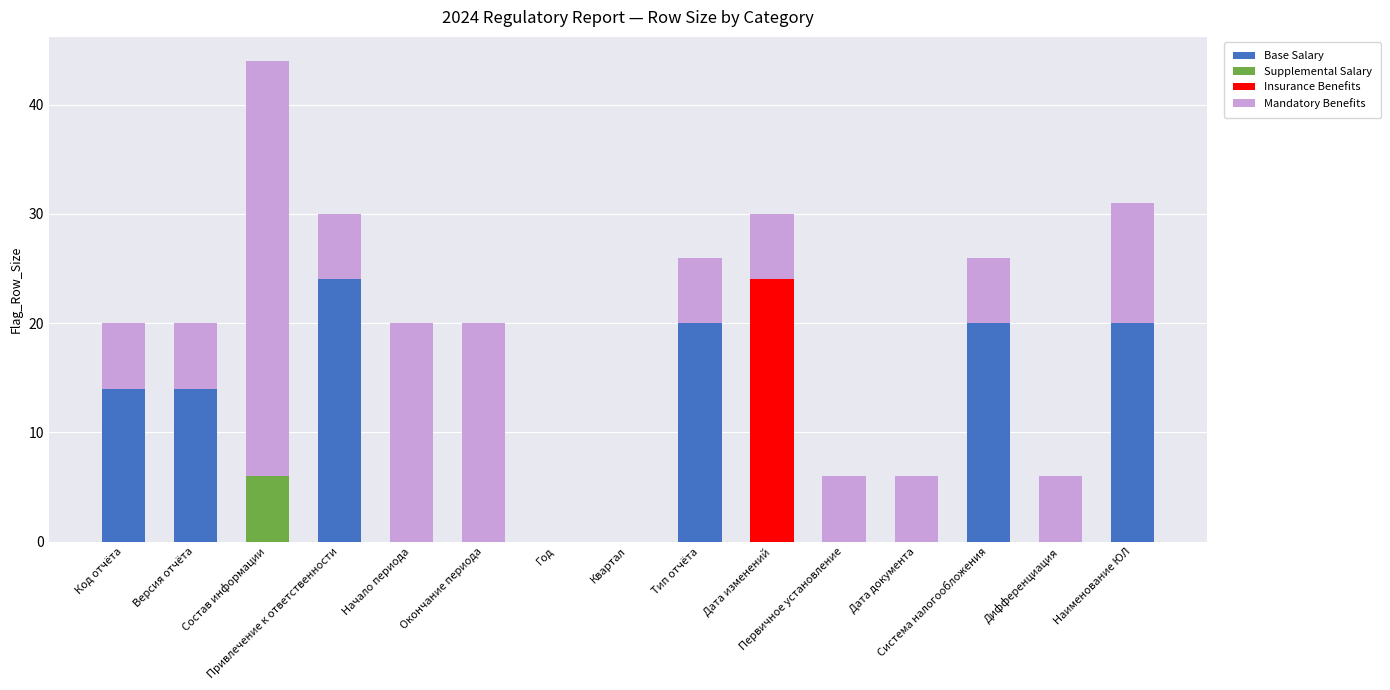

What is the sum of all Base Salary values?

112